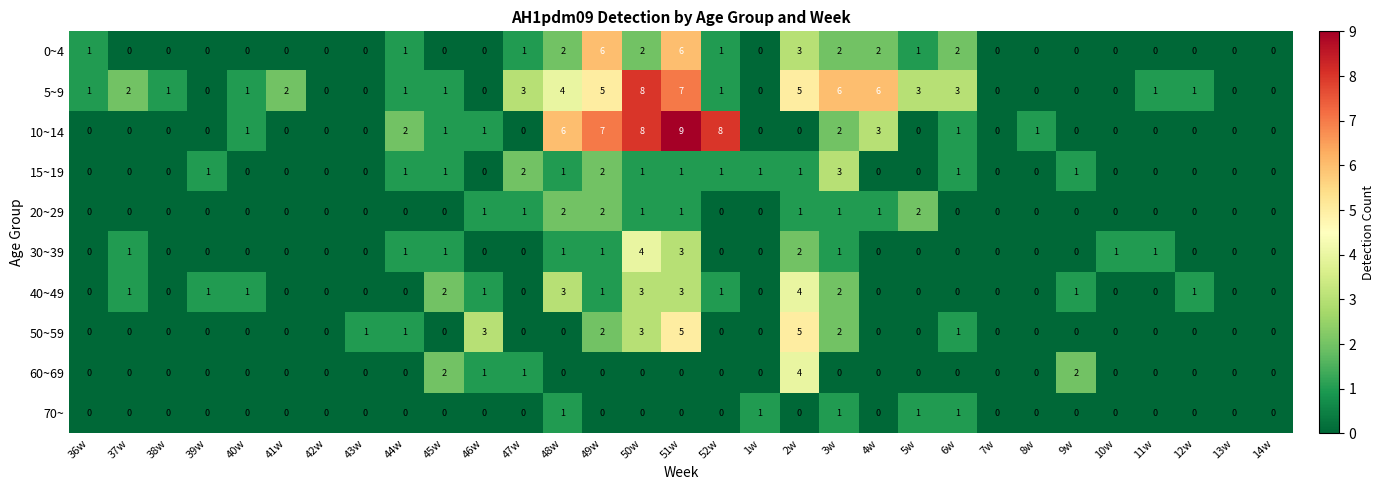

Where is 30~39 nearest to the value 2?

2w